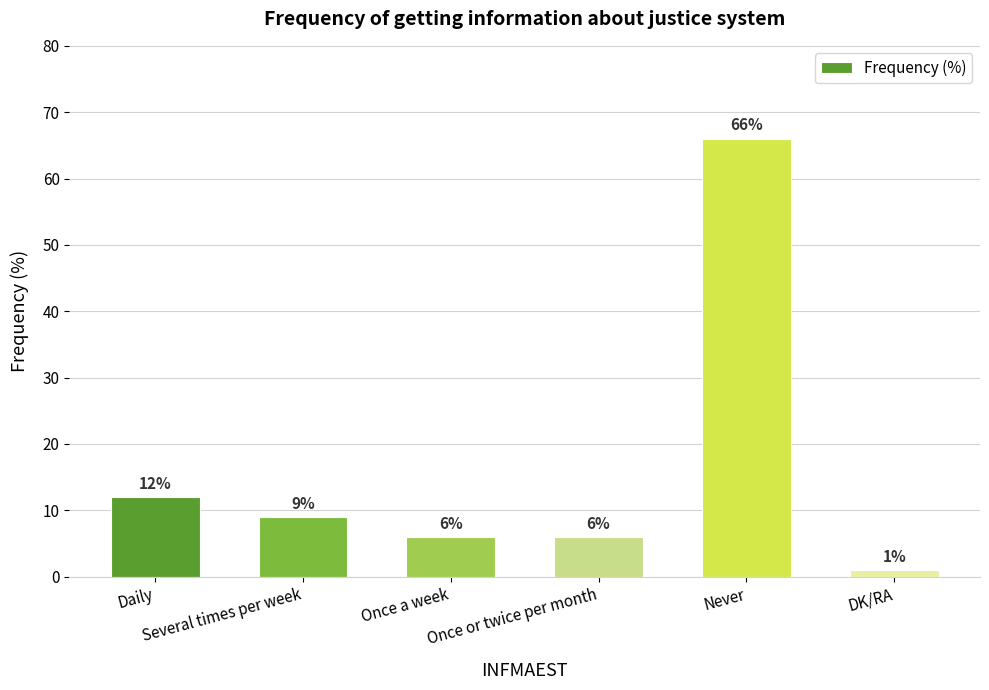

At which label does the data first exceed 9?

Daily